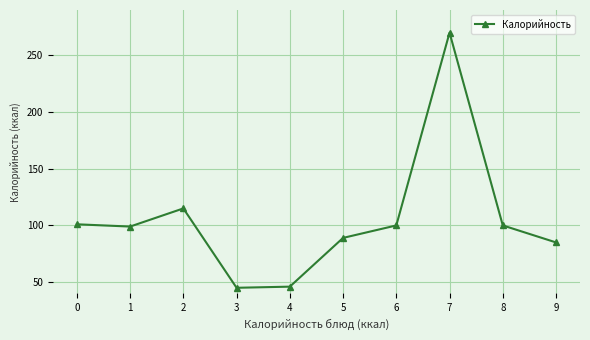

True or false: the data has more than 2 interior local peaks.

False